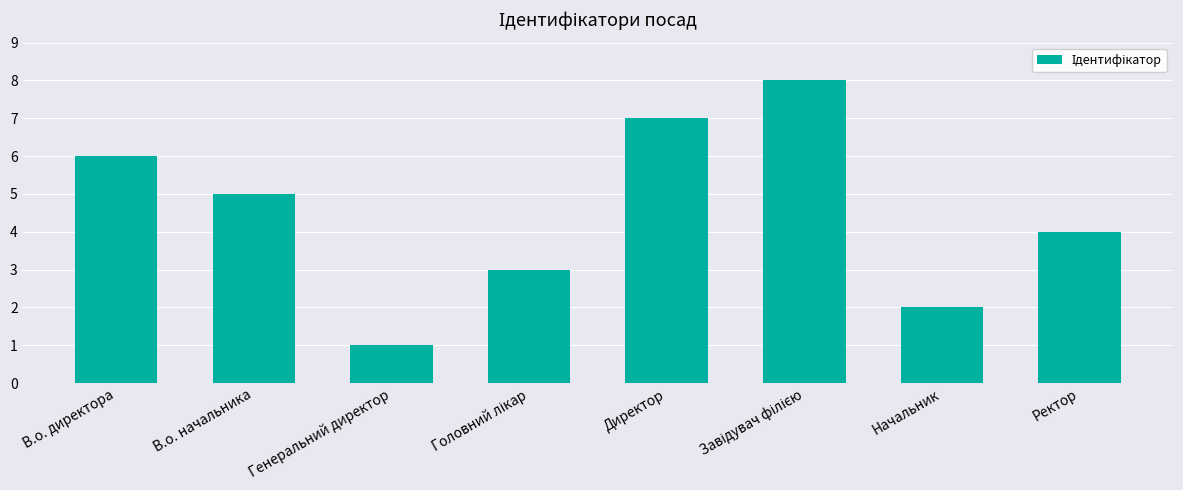

Reading left to right, transcribe all the data shown in this chart.

6	5	1	3	7	8	2	4